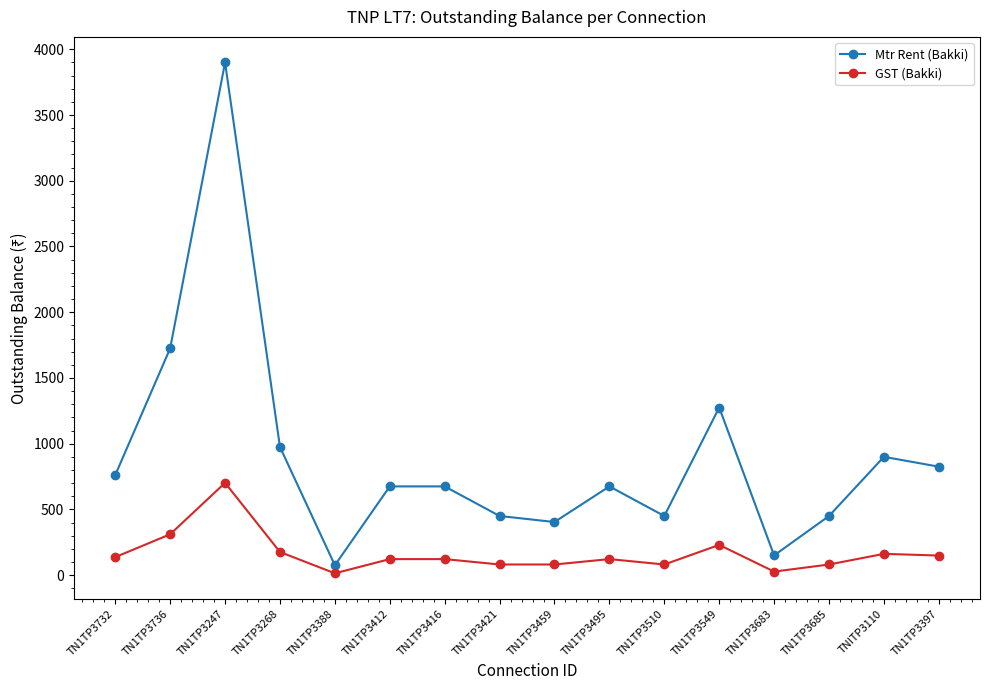

What is the sum of the Mtr Rent (Bakki) values at TN1TP3510 and TN1TP3459?

854